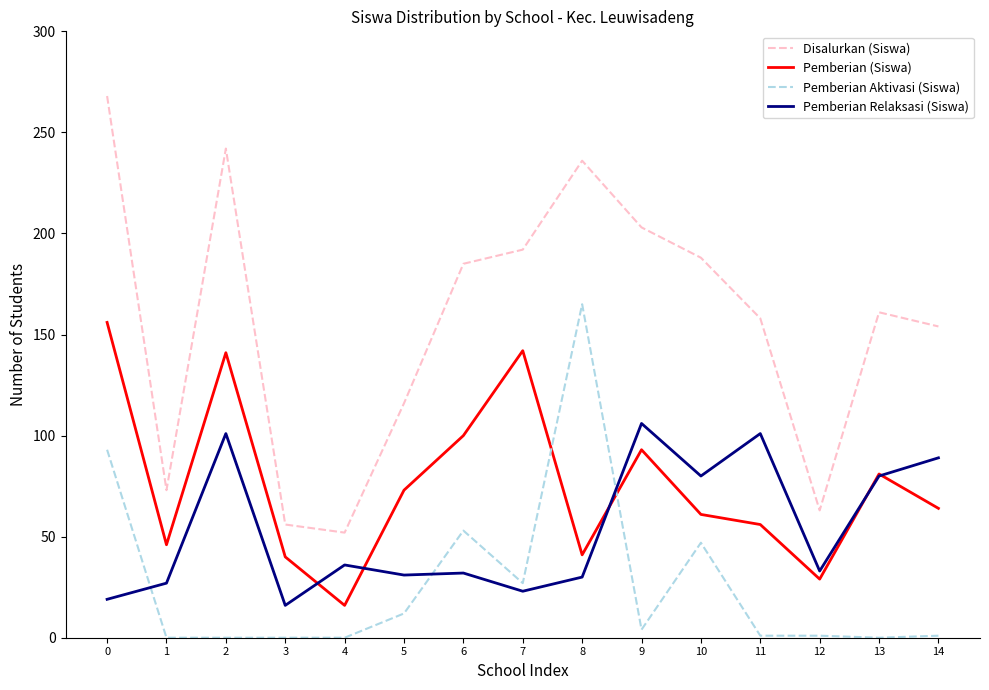

Where is Pemberian (Siswa) nearest to the value 86?

13